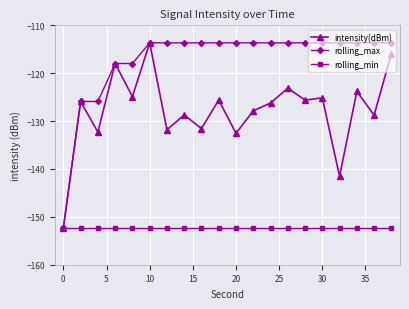

List the series in order of their overall mean, highest first.

rolling_max, intensity(dBm), rolling_min